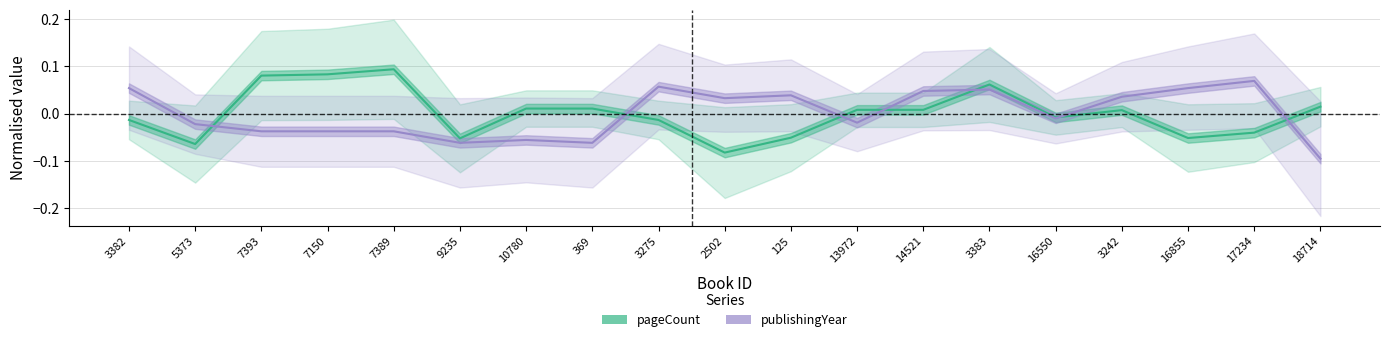

At which category does publishingYear reach its first local valley?

9235